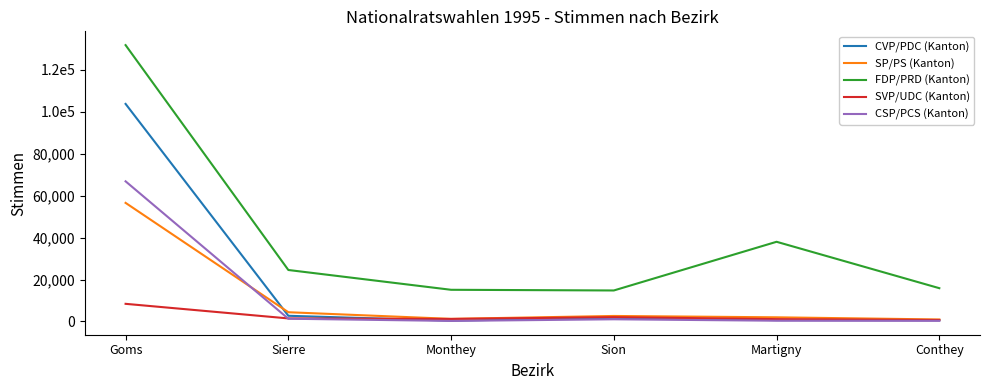

Reading left to right, what are all the values shown in this chart?

CVP/PDC (Kanton): 103766	2715	394	1768	666	640
SP/PS (Kanton): 56563	4411	1245	2631	1988	956
FDP/PRD (Kanton): 131801	24556	15114	14789	38009	15879
SVP/UDC (Kanton): 8419	1458	1207	2059	1130	709
CSP/PCS (Kanton): 66838	1319	262	1047	361	296